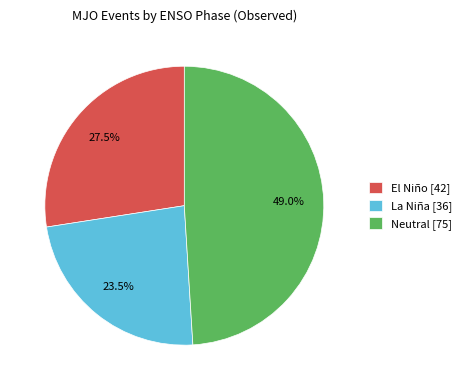

Is there any slice that represents more than half of the pie?

No